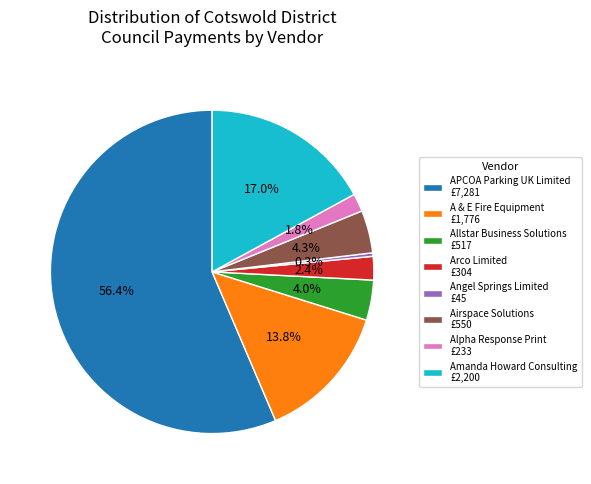

What is the largest slice in the pie chart?

APCOA Parking UK Limited £7,281